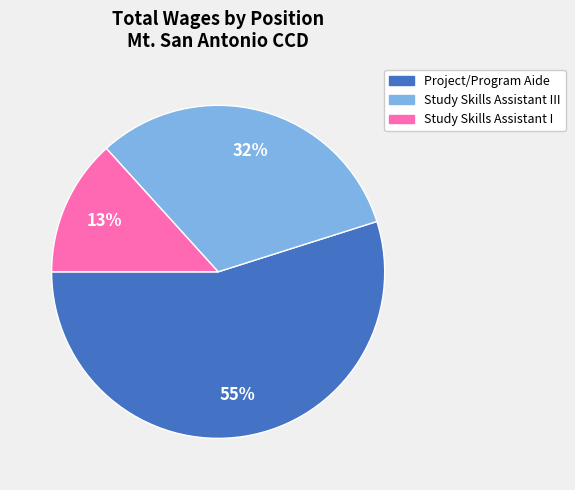

Count the number of slices in the pie.

3